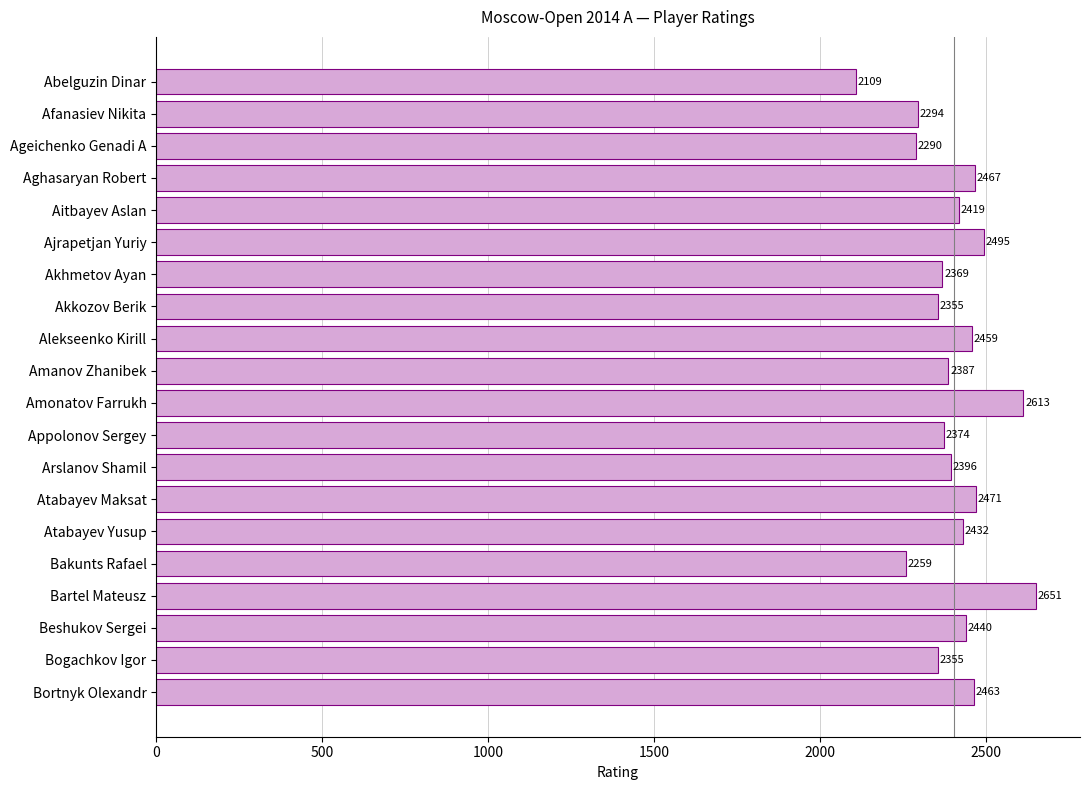

What is the label of the 14th bar from the top?

Atabayev Maksat